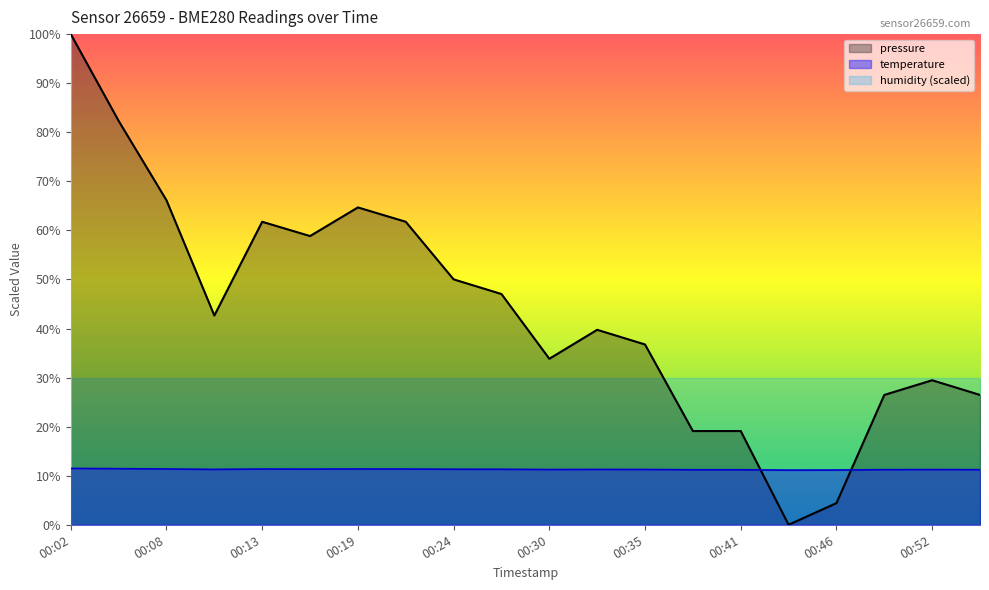

Reading left to right, extract all data points from this chart.

temperature: 00:02=11.5	00:05=11.4	00:08=11.4	00:10=11.3	00:13=11.4	00:16=11.3	00:19=11.4	00:21=11.4	00:24=11.3	00:27=11.3	00:30=11.3	00:32=11.3	00:35=11.3	00:38=11.2	00:41=11.2	00:43=11.1	00:46=11.2	00:49=11.2	00:52=11.2	00:54=11.2
pressure_norm: 00:02=100.0	00:05=82.3	00:08=66.1	00:10=42.6	00:13=61.8	00:16=58.8	00:19=64.7	00:21=61.8	00:24=50.0	00:27=47.0	00:30=33.8	00:32=39.7	00:35=36.7	00:38=19.1	00:41=19.1	00:43=0.0	00:46=4.4	00:49=26.5	00:52=29.5	00:54=26.5